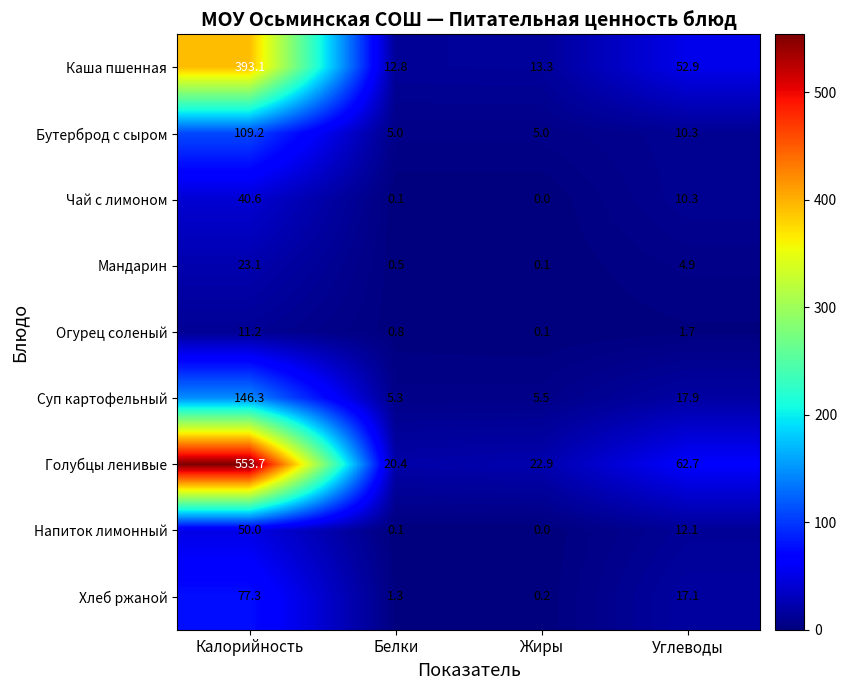

Which series has the largest total across all categories?

Голубцы ленивые